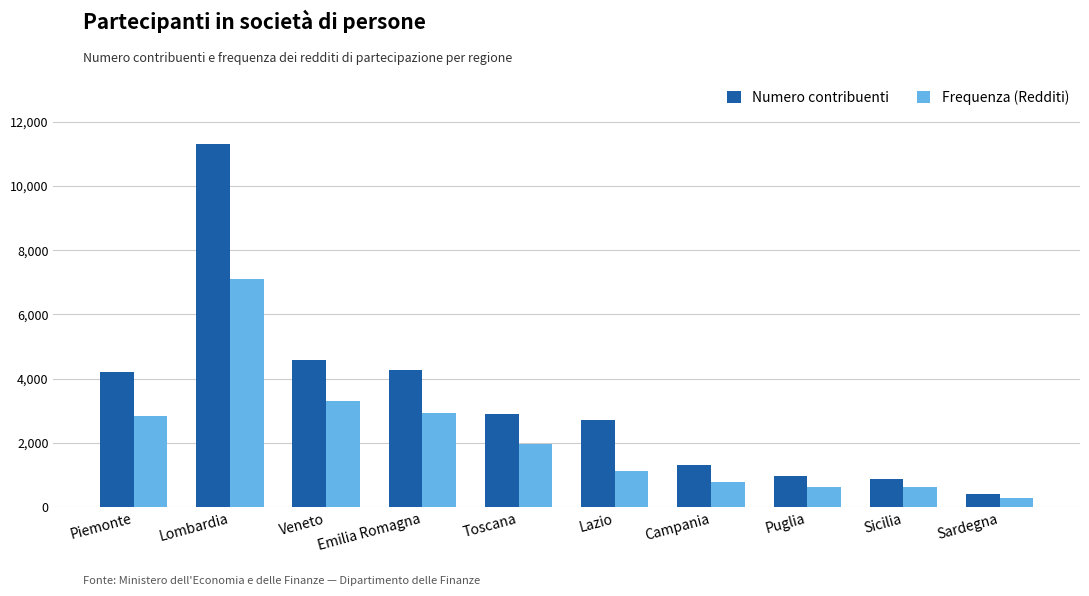

What is the sum of the Frequenza (Redditi) values at Toscana and Puglia?

2601